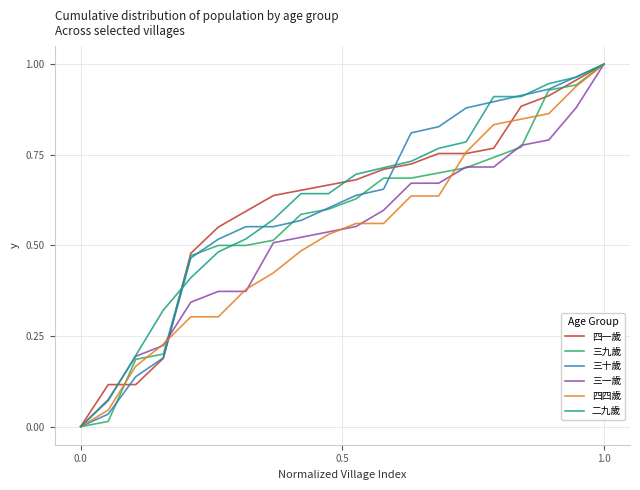

Is this an area chart (filled region under the line)?

No